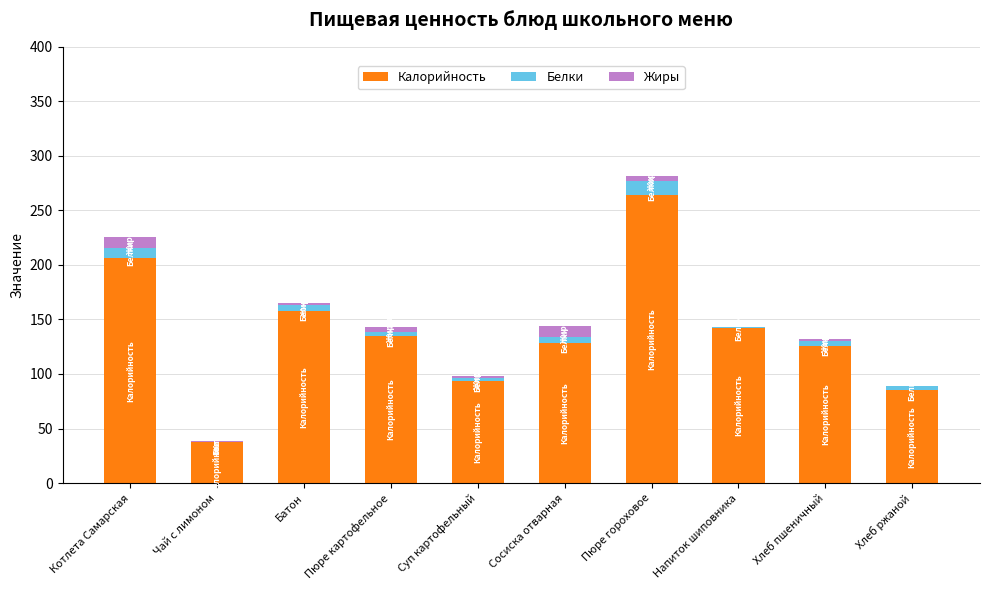

What is the maximum value for Калорийность?

264.0